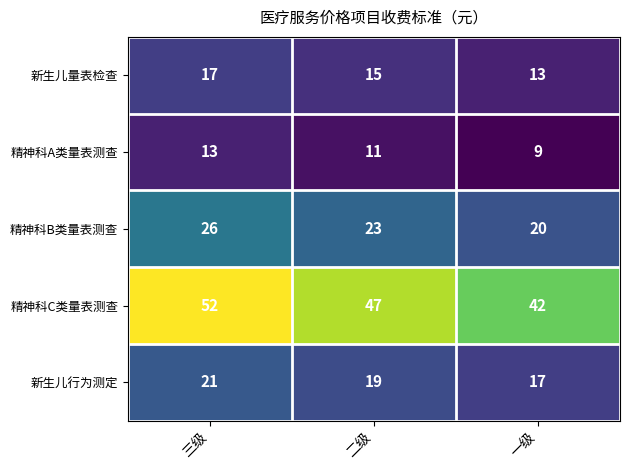

Which category has the lowest value across all series?

一级